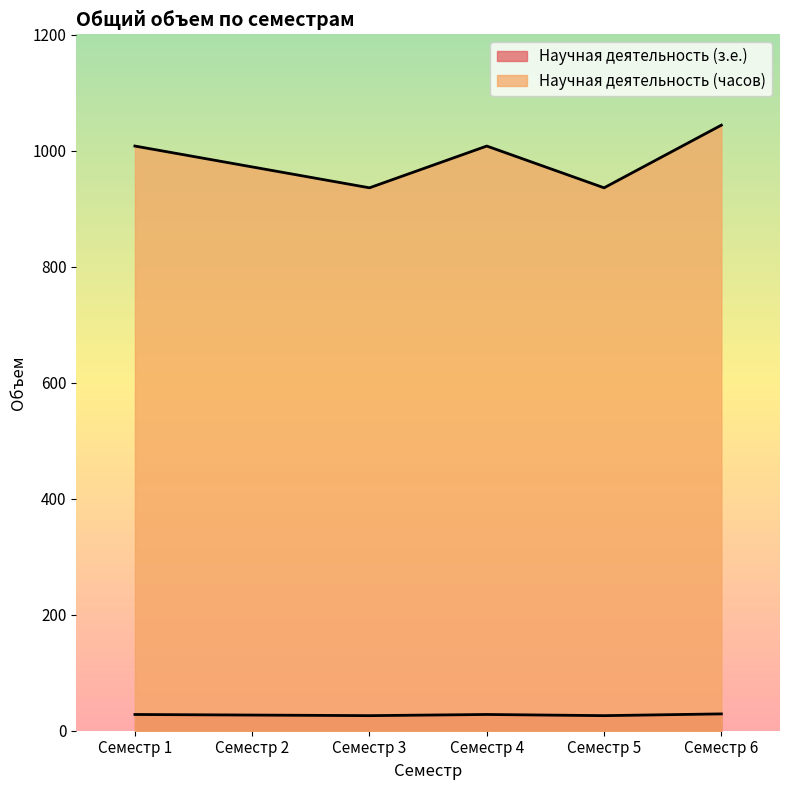

Which series has the widest spread of values?

Научная деятельность (часов)